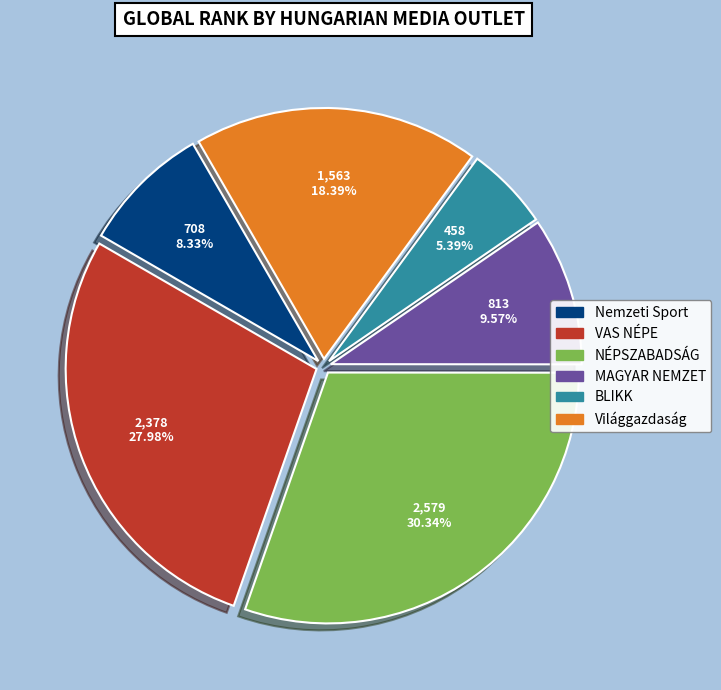

Is the sum of MAGYAR NEMZET and BLIKK greater than half?

No